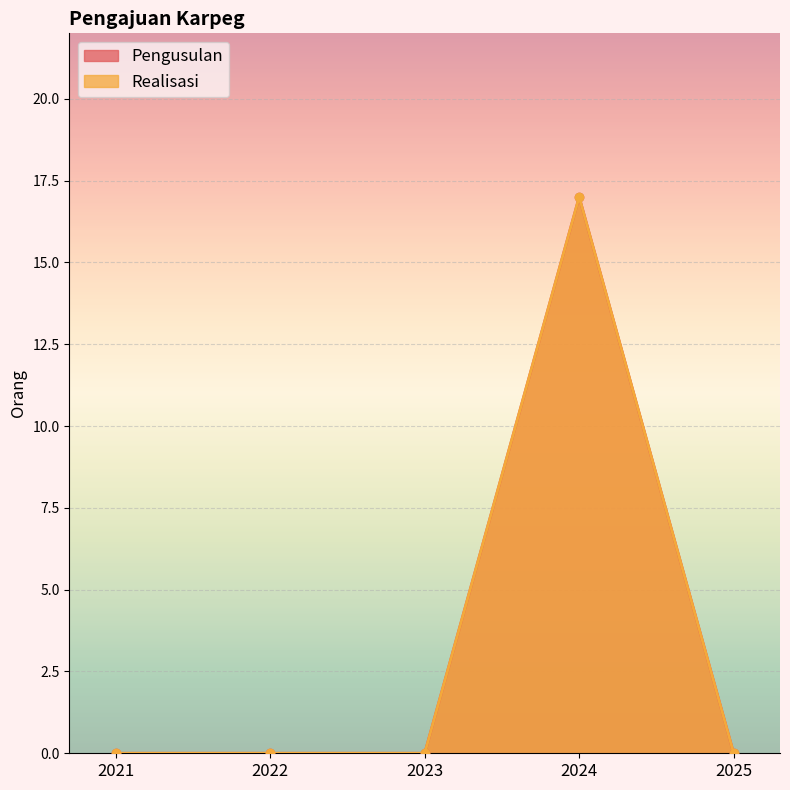

At which label is Realisasi closest to 8?

2021